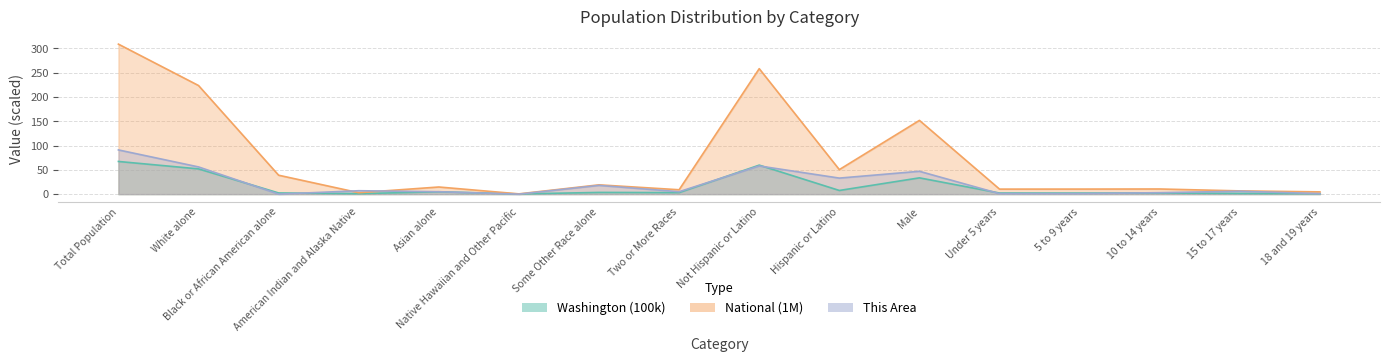

What is the sum of the Washington values at 15 to 17 years and American Indian and Alaska Native?

2.4